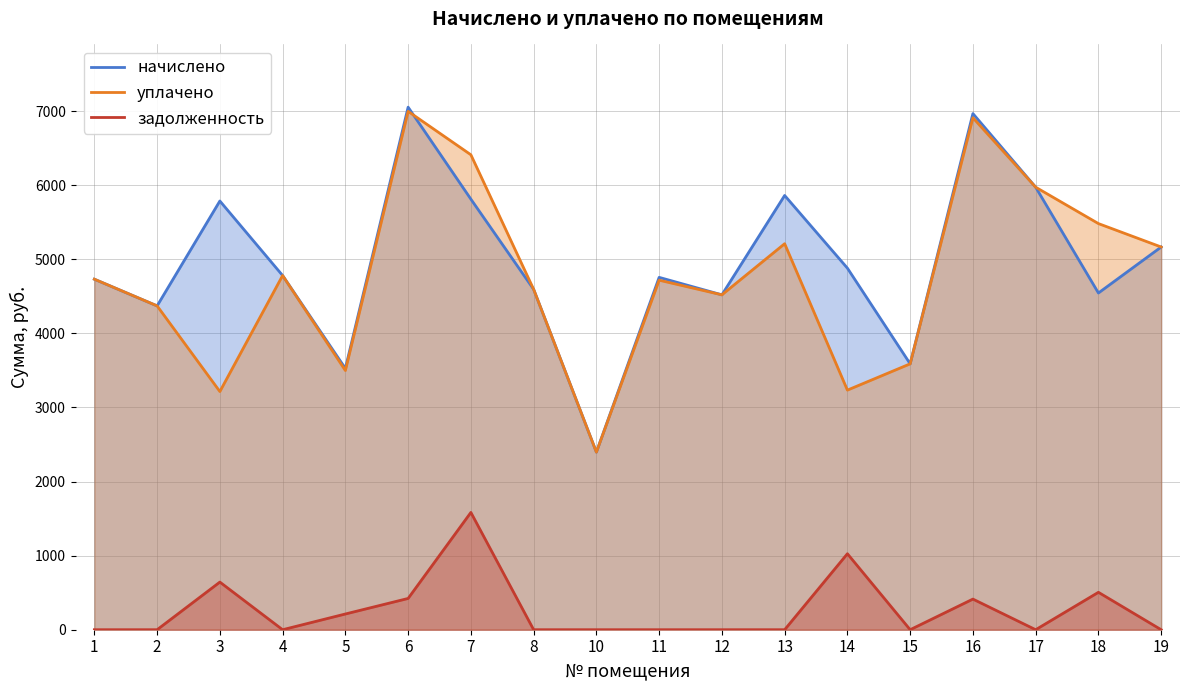

List the series in order of their peak value, highest first.

начислено, уплачено, задолженность